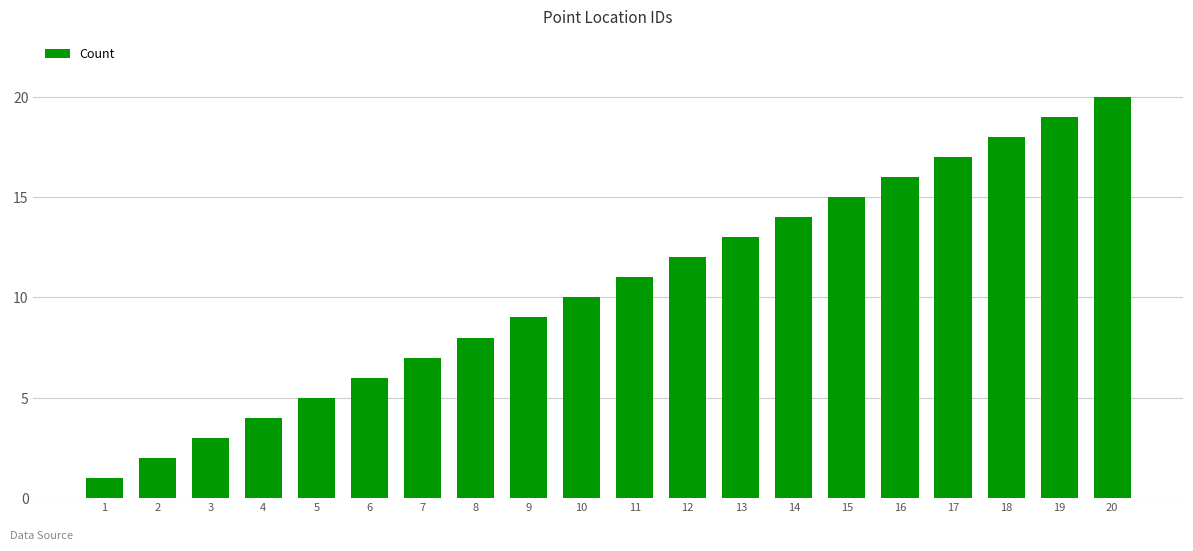

Are the bars horizontal?

No